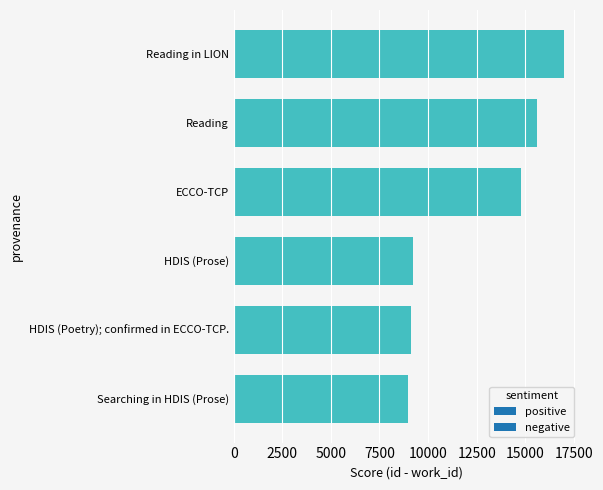

What is the maximum value shown in the chart?

16964